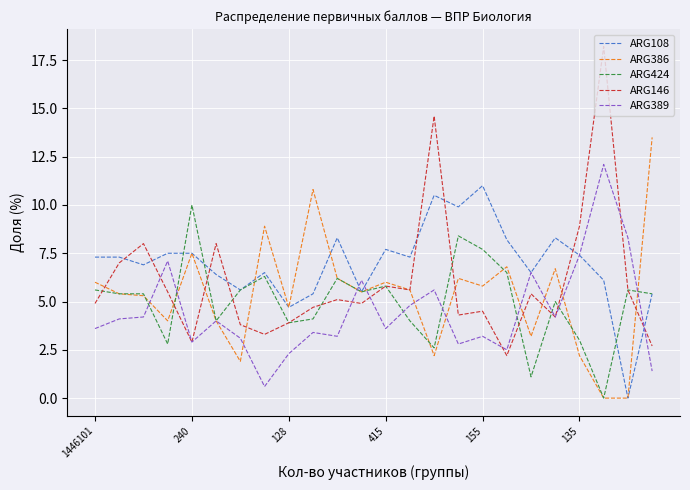

Reading right to left, what are all the values shown in this chart?

ARG108: 5.4	0.0	6.1	7.4	8.3	6.5	8.2	11.0	9.9	10.5	7.3	7.7	5.5	8.3	5.4	4.7	6.5	5.6	6.4	7.5	7.5	6.9	7.3	7.3
ARG386: 13.5	0.0	0.0	2.2	6.7	3.2	6.8	5.8	6.2	2.2	5.6	6.0	5.5	6.2	10.8	4.7	8.9	1.9	4.0	7.5	4.0	5.3	5.4	6.0
ARG424: 5.4	5.6	0.0	3.0	5.0	1.1	6.5	7.7	8.4	2.6	4.0	5.8	5.5	6.2	4.1	3.9	6.3	5.6	4.0	10.0	2.8	5.4	5.4	5.6
ARG146: 2.7	5.6	18.2	8.9	4.2	5.4	2.2	4.5	4.3	14.6	5.6	5.8	4.9	5.1	4.7	3.9	3.3	3.8	8.0	2.9	5.5	8.0	7.0	4.9
ARG389: 1.4	8.3	12.1	7.4	4.2	6.5	2.5	3.2	2.8	5.6	4.8	3.6	6.1	3.2	3.4	2.3	0.6	3.1	4.0	2.9	7.1	4.2	4.1	3.6